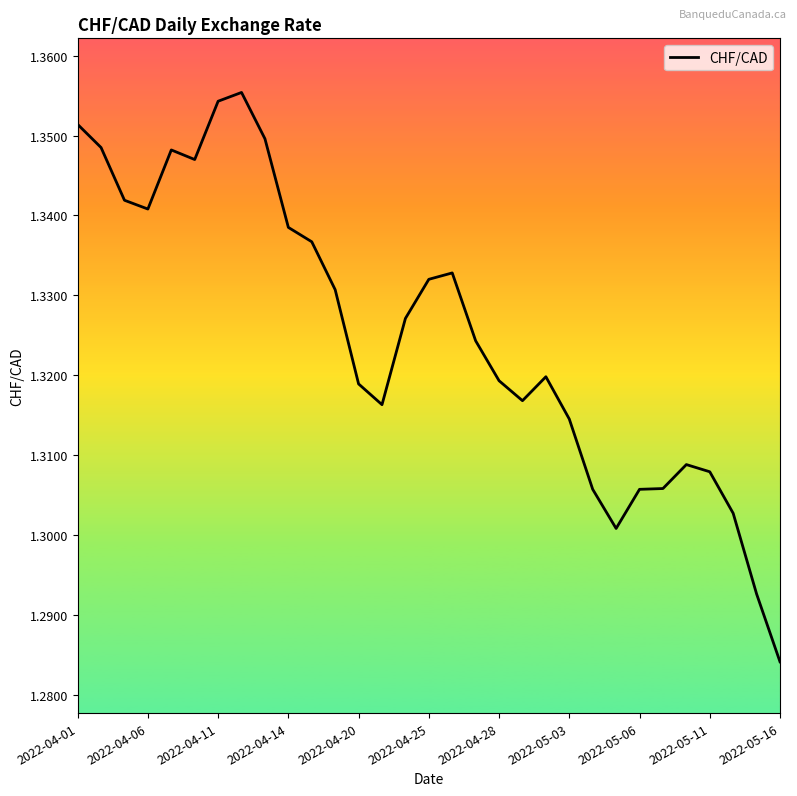

At which label is the value closest to 1?

2022-05-16